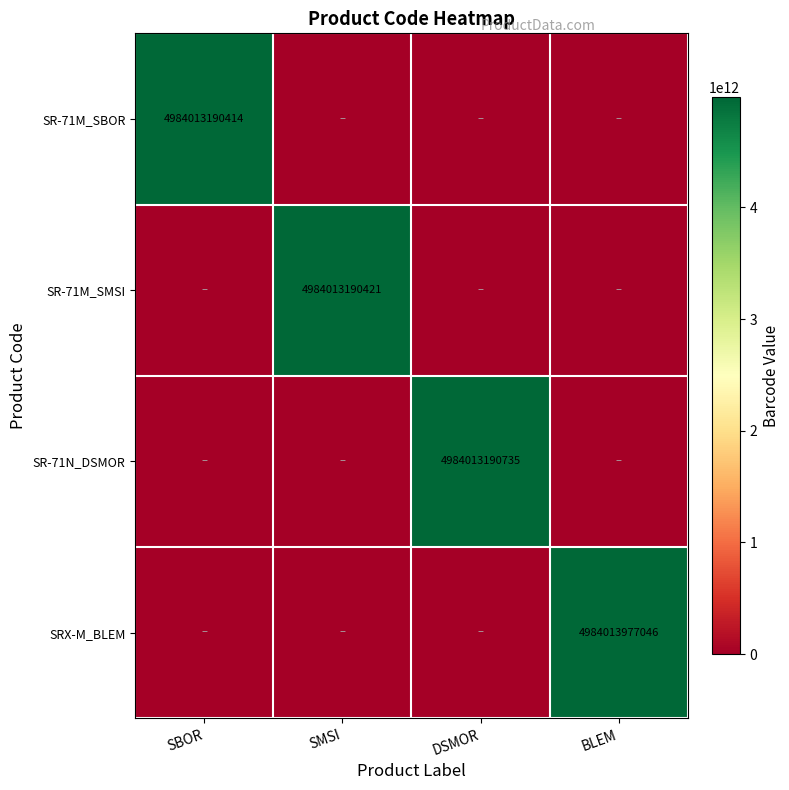

Is the value of SR-71M_SMSI at SMSI greater than the value of SR-71N_DSMOR at DSMOR?

No